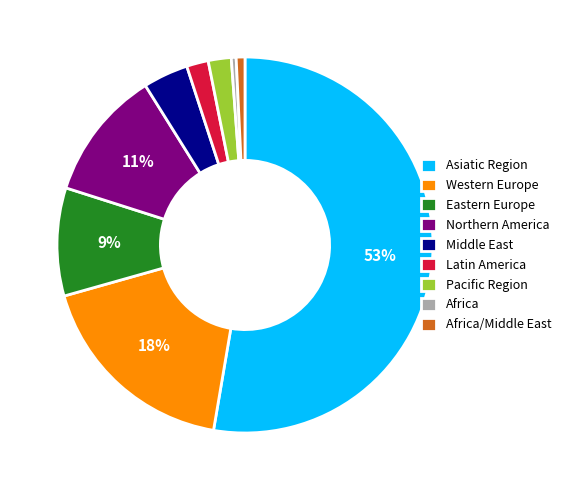

Which has a higher value, Africa or Northern America?

Northern America